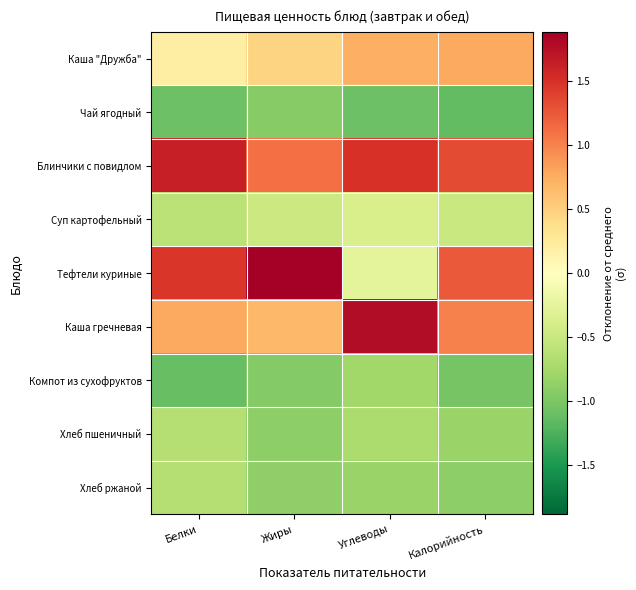

How many distinct data groups are displayed?

9